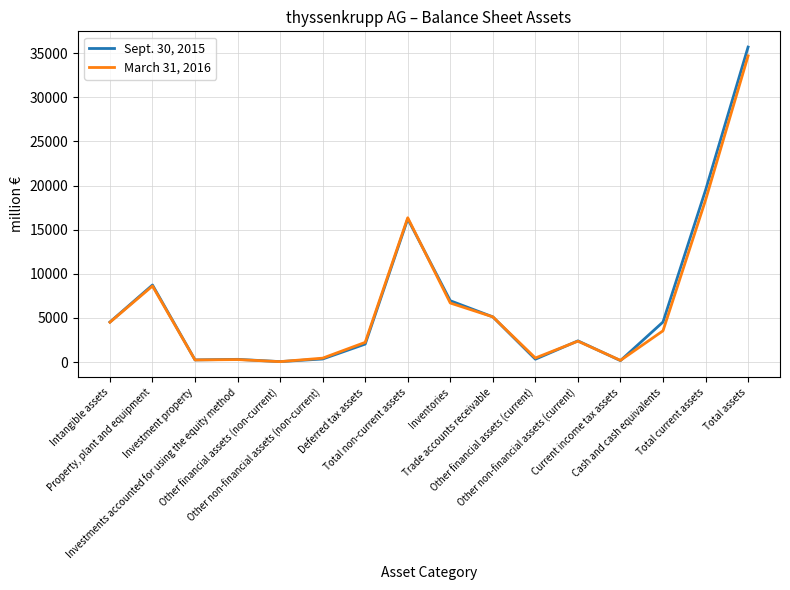

Which series has the largest range (max minus min)?

Sept. 30, 2015